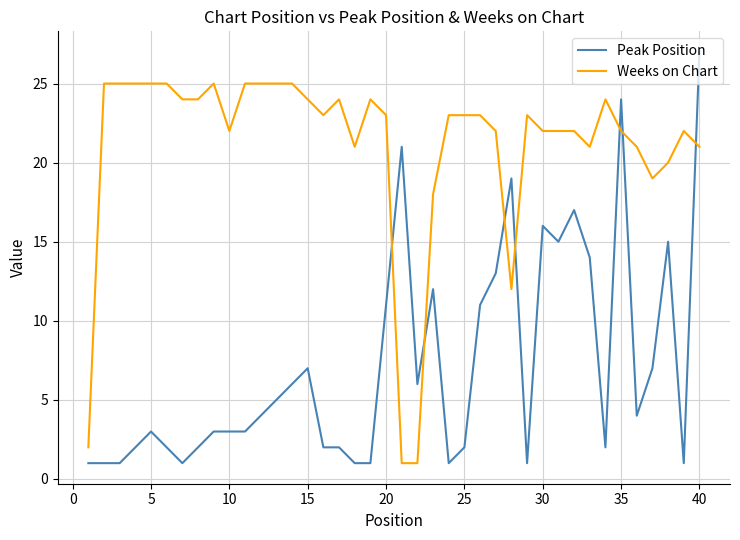

What is the greatest value displayed?

27